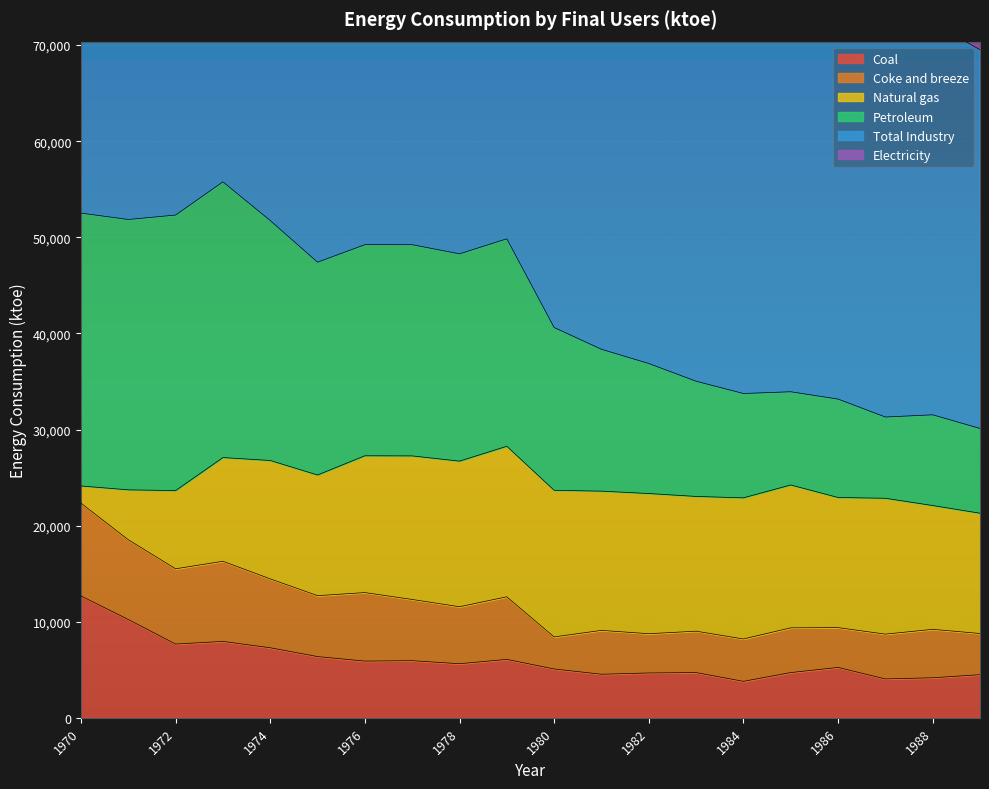

Where is Total Industry nearest to the value 102935?

1975